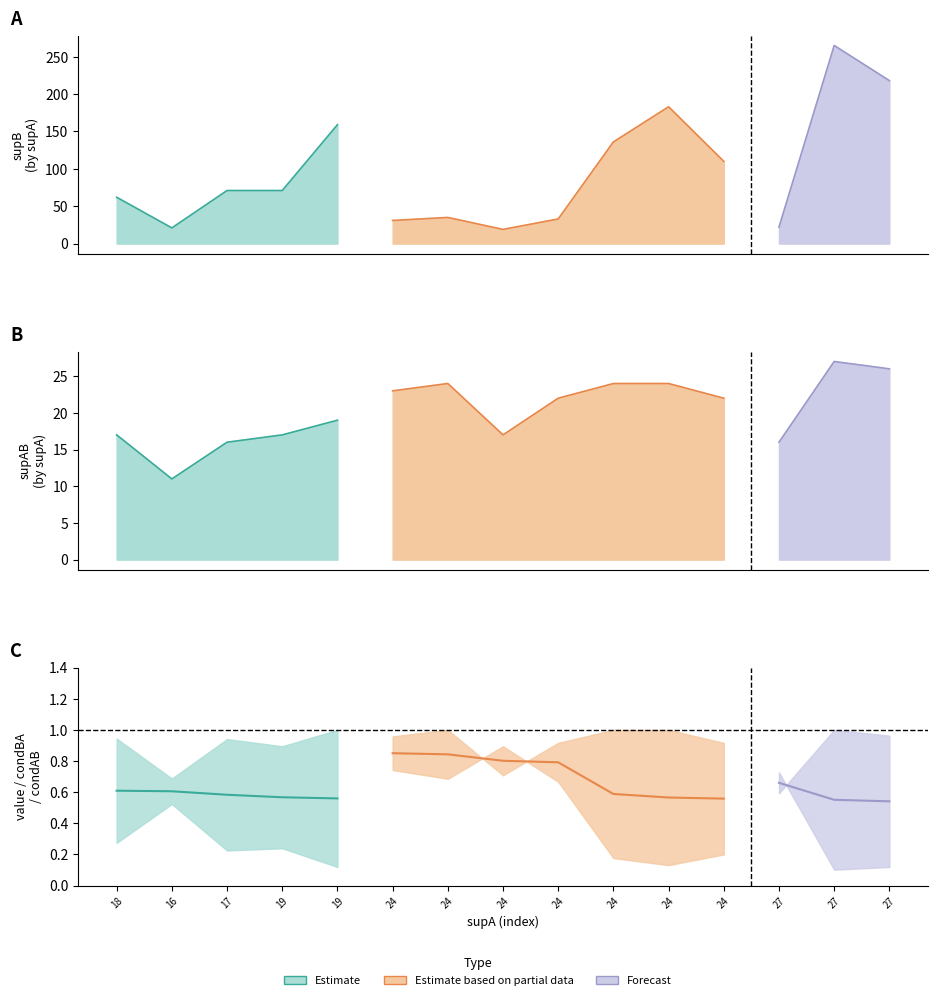

Is the value of supAB at 24 greater than the value of supA at 16?

Yes